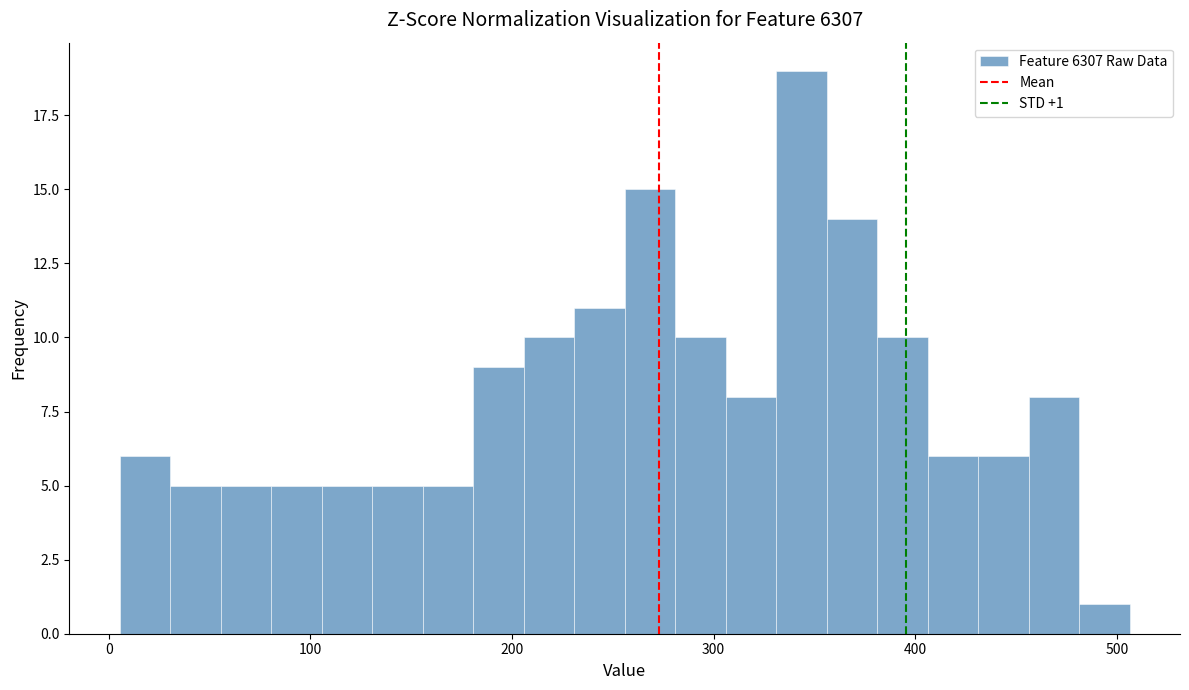

Around what value on the x-axis is the tallest bar? Give the approximate position of its centre, as read against the axis.

340